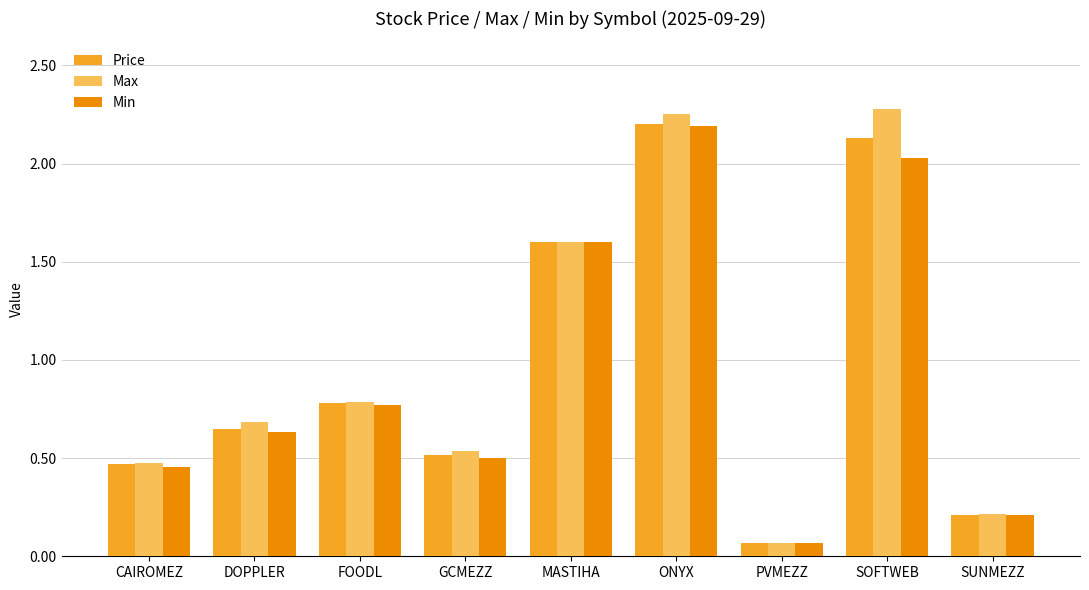

How many bars are there in each group?

3